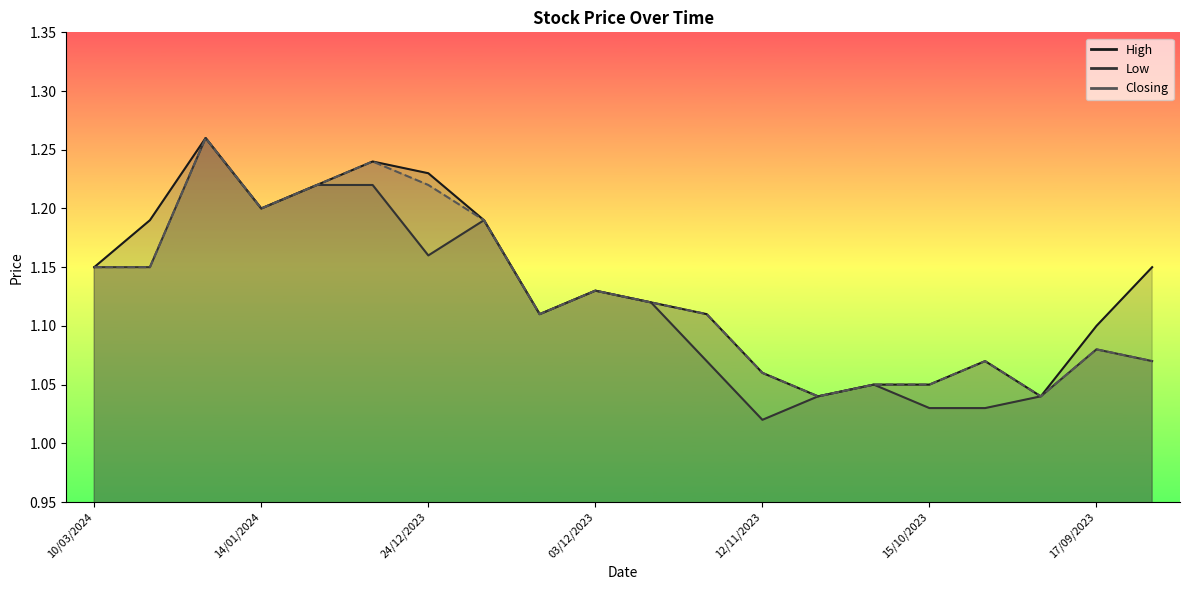

Which series has the largest total across all categories?

High